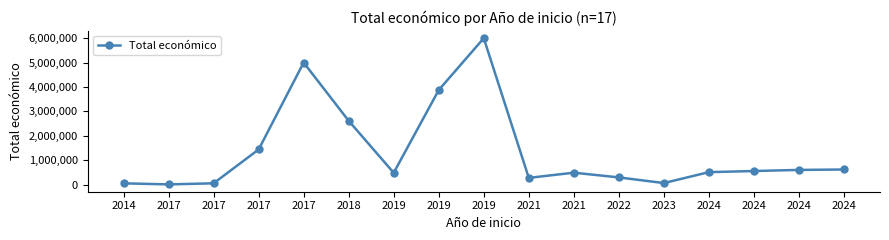

How many lines are shown in the chart?

1